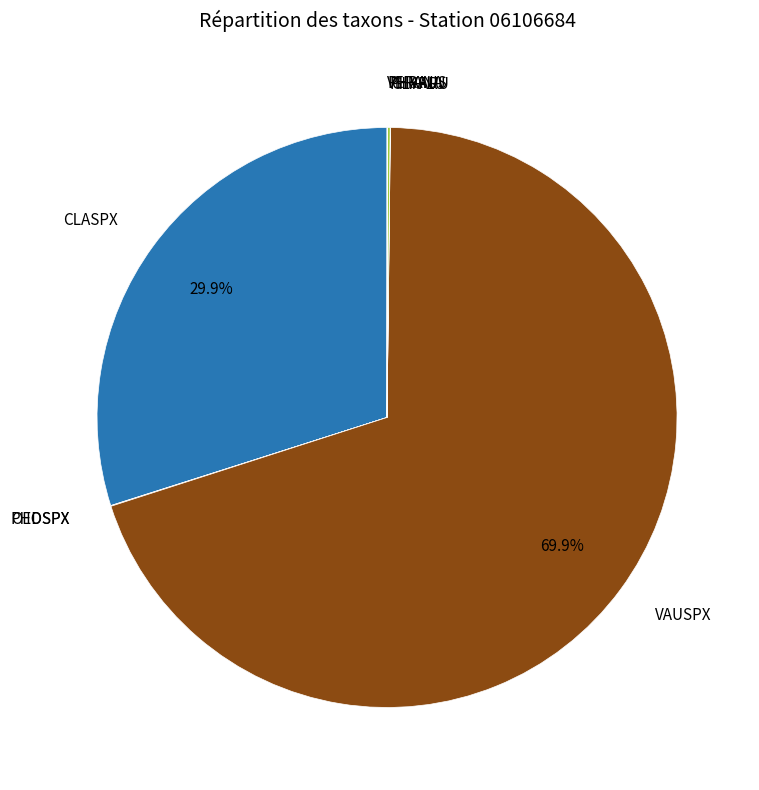

To the nearest percent, what is the difference between the largest and smallest slice percentages?

70%